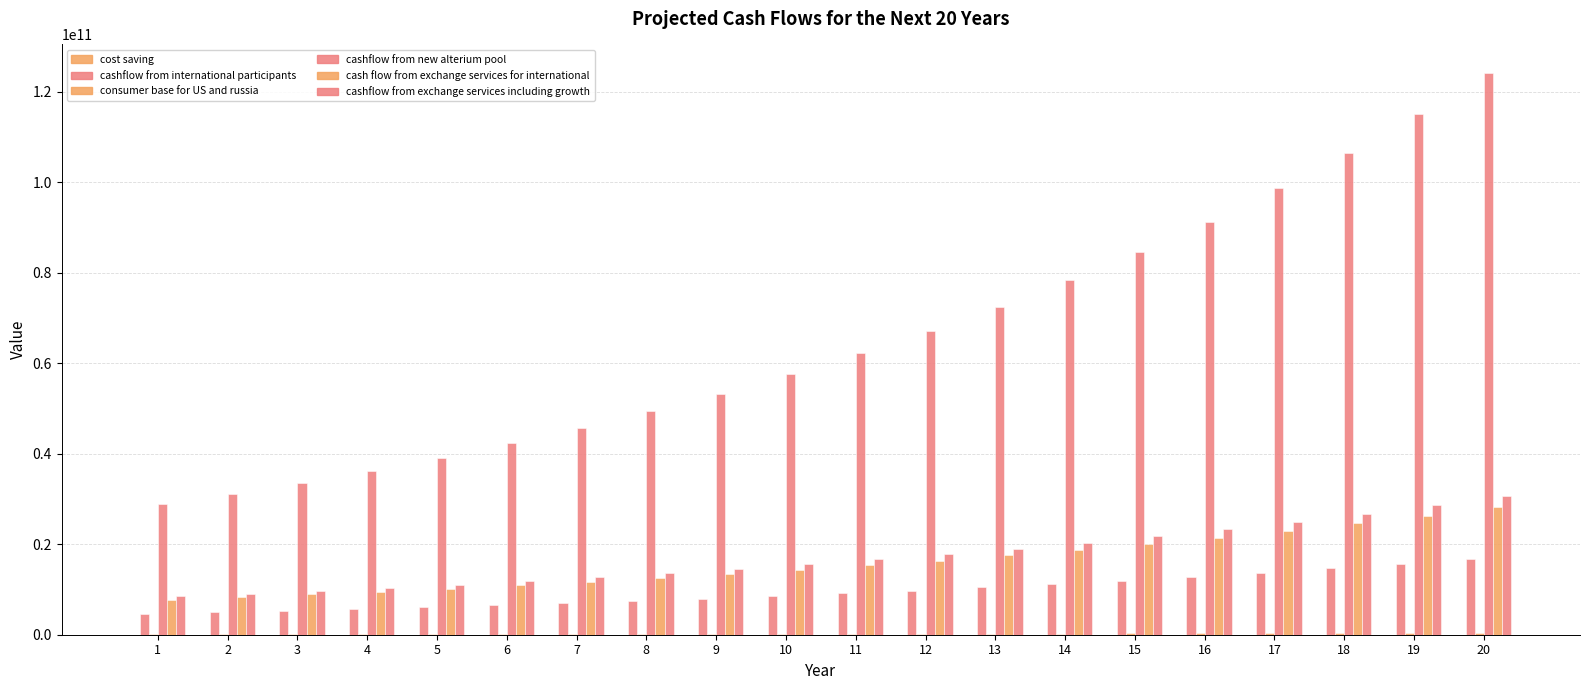

Reading left to right, extract all data points from this chart.

cost saving: 30000000.0	30000000.0	30000000.0	30000000.0	30000000.0	30000000.0	30000000.0	30000000.0	30000000.0	30000000.0	30000000.0	30000000.0	30000000.0	30000000.0	30000000.0	30000000.0	30000000.0	30000000.0	30000000.0	30000000.0
cashflow from international participants: 4638029849.8	4962691939.2	5310080375.0	5681786001.2	6079511021.3	6505076792.8	6960432168.3	7447662420.1	7968998789.5	8526828704.8	9123706714.1	9762366184.1	10445731817.0	11176933044.1	11959318357.2	12796470642.2	13692223587.2	14650679238.3	15676226785.0	16773562659.9
consumer base for US and russia: 73300258.0	80630283.8	88693312.2	97562643.4	107318907.7	118050798.5	129855878.4	142841466.2	157125612.8	172838174.1	190121991.5	209134190.7	230047609.7	253052370.7	278357607.8	306193368.5	336812705.4	370493975.9	407543373.5	448297710.9
cashflow from new alterium pool: 28785666643.2	31088519974.7	33575601572.6	36261649698.4	39162581674.3	42295588208.3	45679235264.9	49333574086.1	53280260013.0	57542680814.0	62146095279.2	67117782901.5	72487205533.6	78286181976.3	84549076534.4	91313002657.2	98618042869.7	106507486299.3	115028085203.3	124230332019.5
cash flow from exchange services for international: 7781227300.0	8325913211.0	8908727135.8	9532338035.3	10199601697.7	10913573816.6	11677523983.7	12494950662.6	13369597209.0	14305469013.6	15306851844.6	16378331473.7	17524814676.9	18751551704.2	20064160323.5	21468651546.2	22971457154.4	24579459155.2	26300021296.1	28141022786.8
cashflow from exchange services including growth: 8450801909.2	9042358042.8	9675323105.8	10352595723.2	11077277423.8	11852686843.5	12682374922.5	13570141167.1	14520051048.8	15536454622.2	16624006445.8	17787686897.0	19032824979.8	20365122728.4	21790681319.4	23316029011.7	24948151042.5	26694521615.5	28563138128.6	30562557797.6